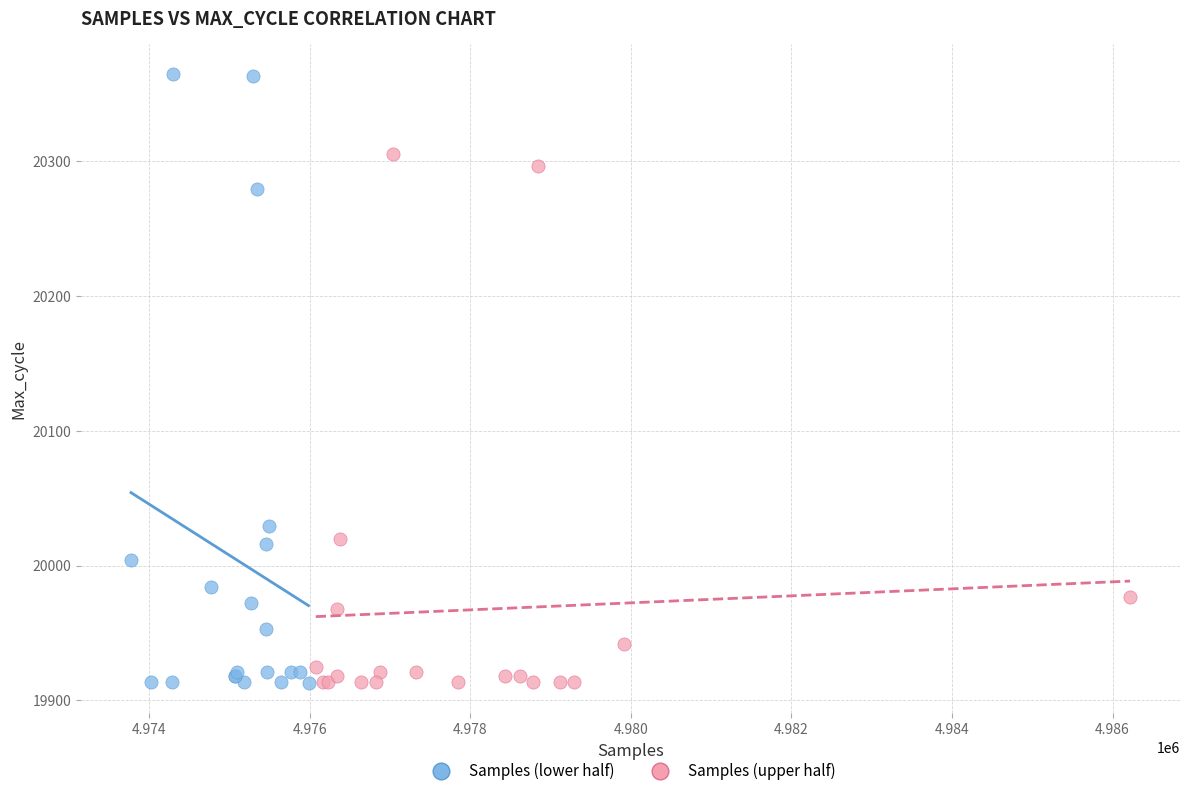

Which series reaches the maximum Y coordinate?

Samples (lower half)